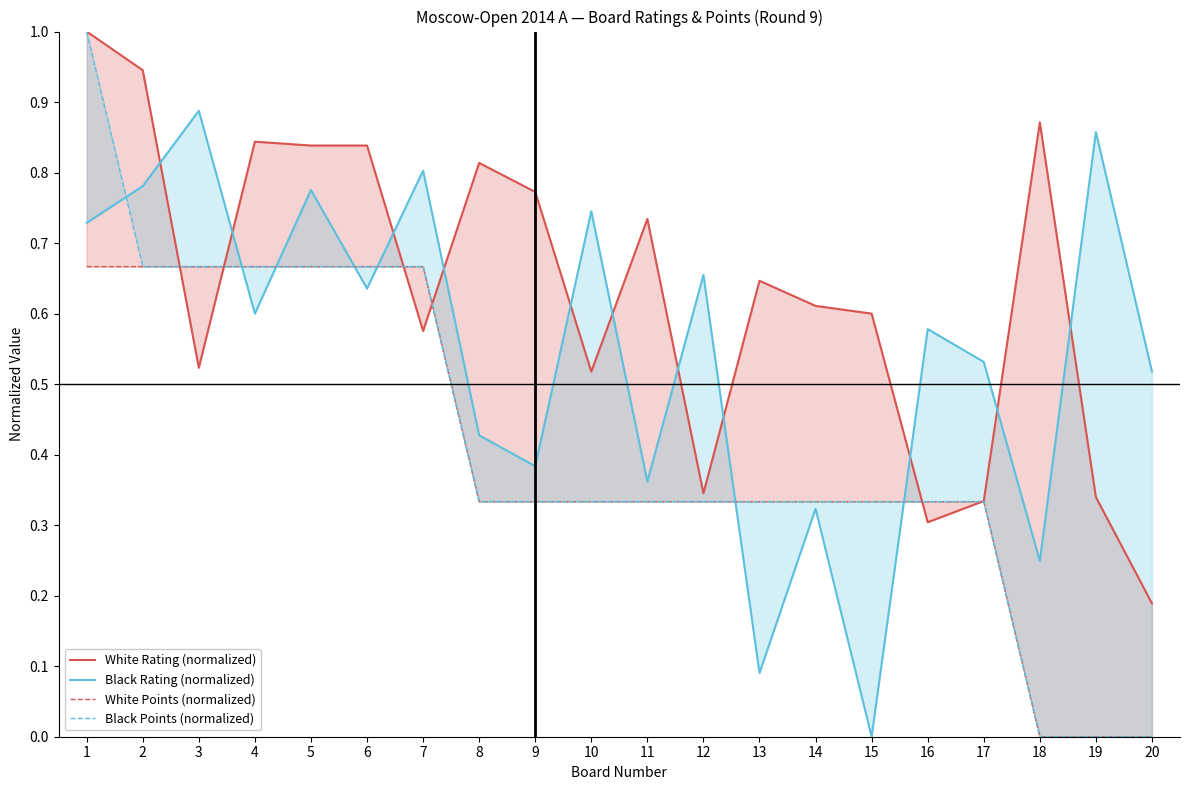

How many lines are shown in the chart?

4